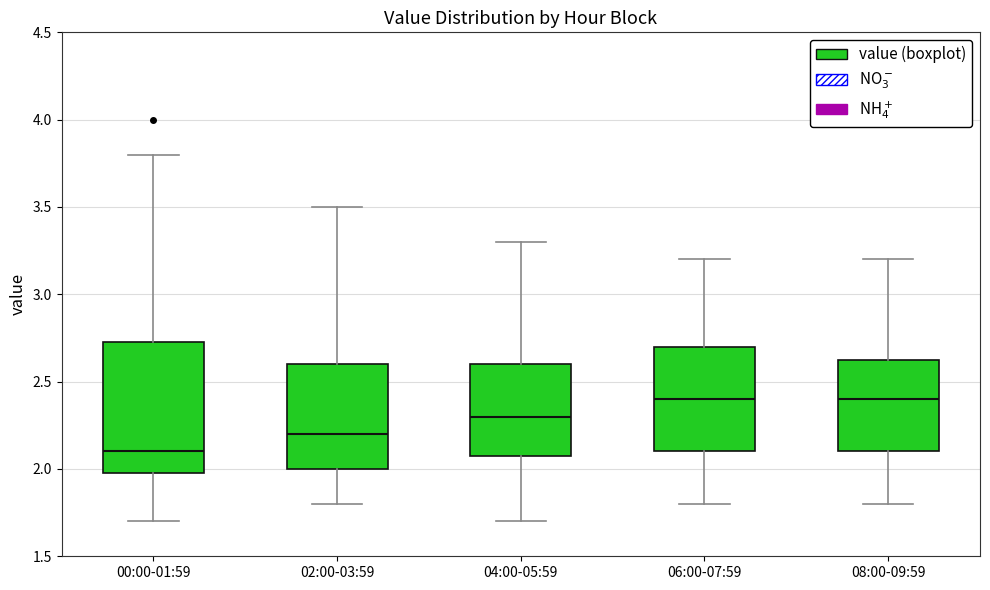

Where does the lower whisker of the box for 08:00-09:59 end on the y-axis? The values are not printed on the chart, so give them approximately, as read against the axis.

1.80